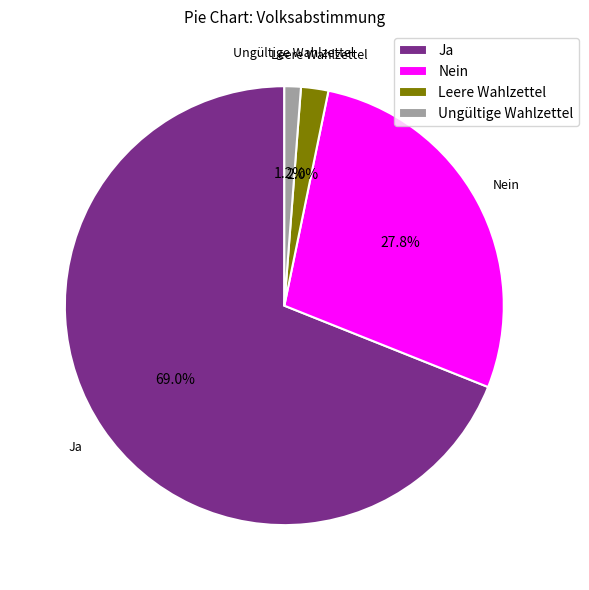

To the nearest percent, what is the difference between the largest and smallest slice percentages?

68%